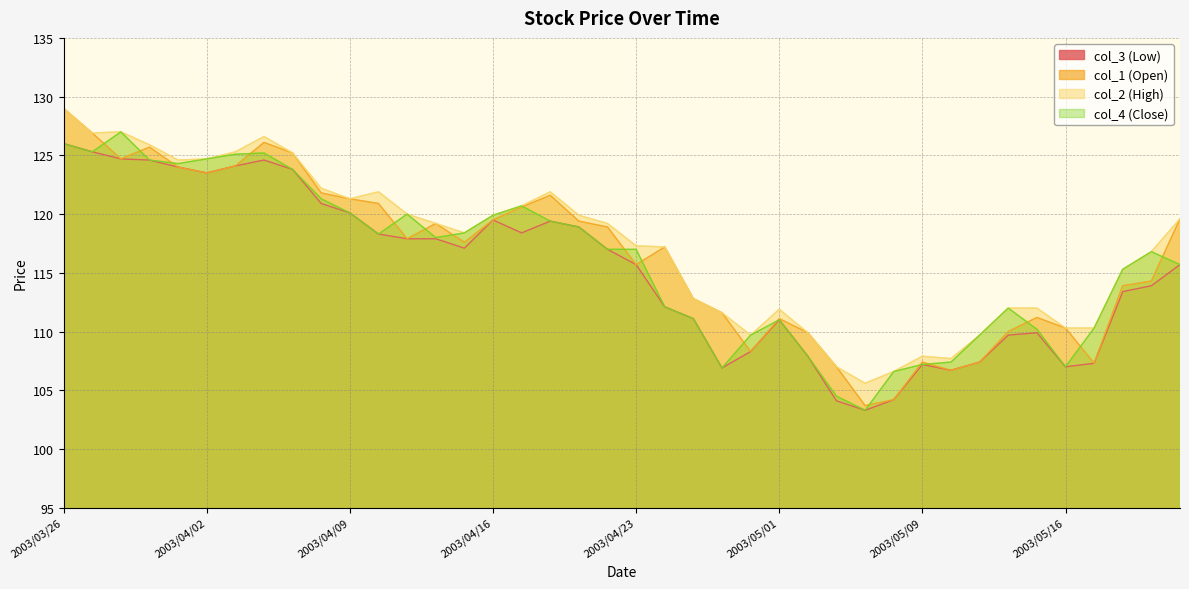

Which series has the widest spread of values?

col_1 (Open)